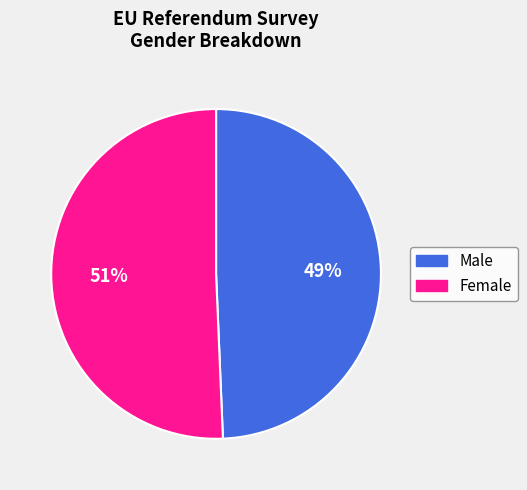

Between Male and Female, which is larger?

Female